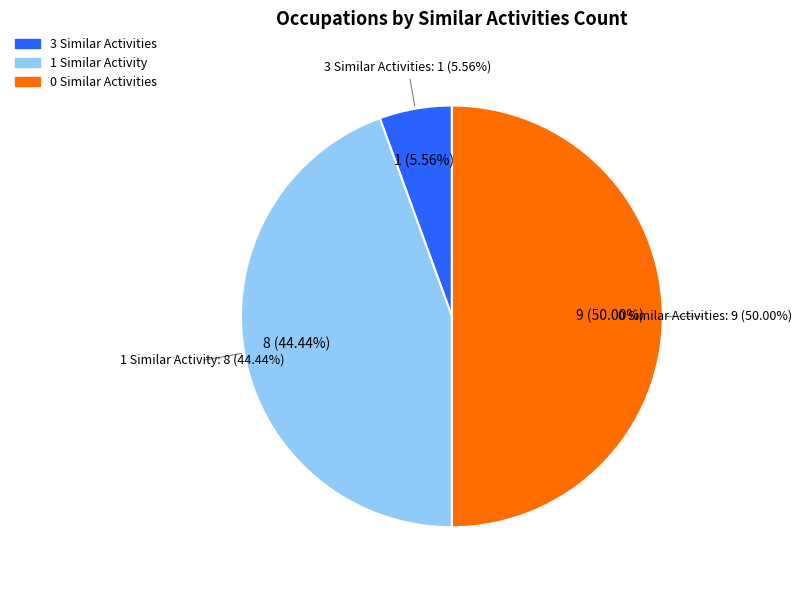

Does Locksmiths and Safe Repairers account for over 50% of the chart?

No